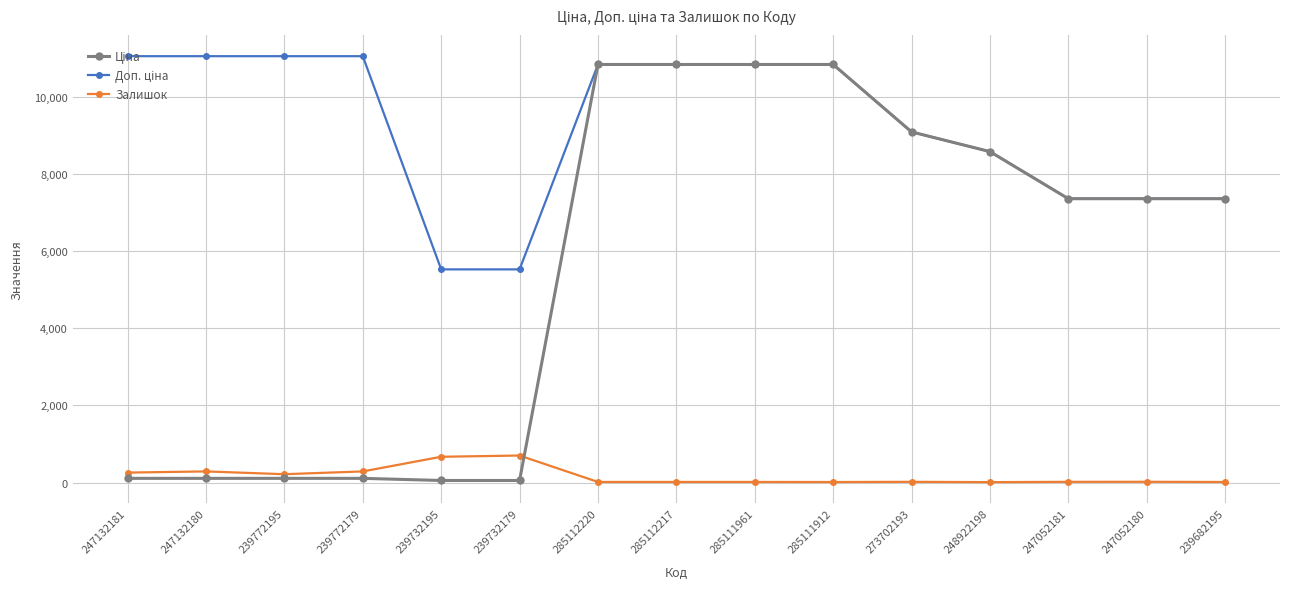

At how many categories does at least one series exceed 4583?

15